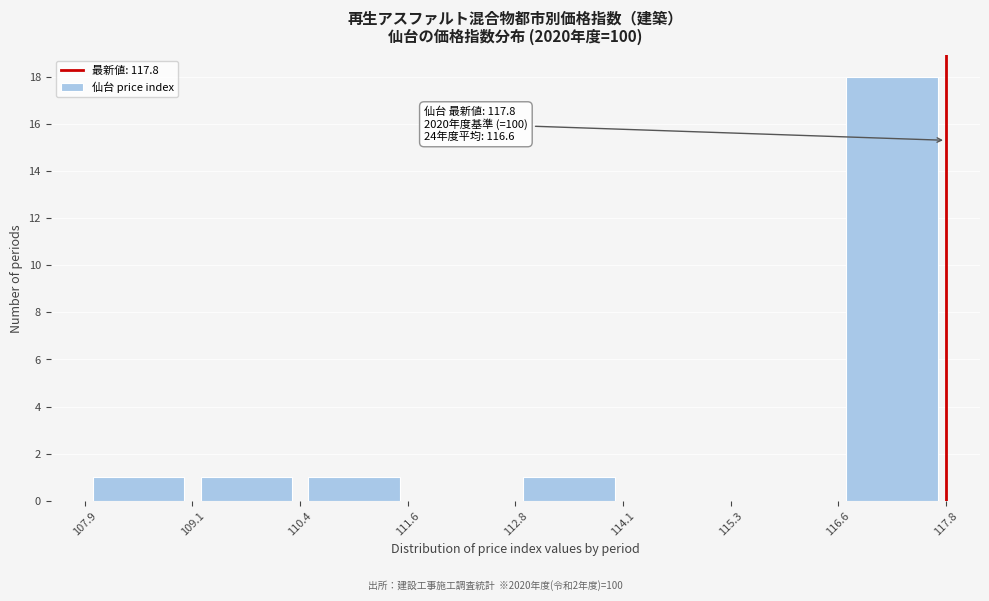

Which range on the x-axis has the tallest bar?

116.6 to 117.8